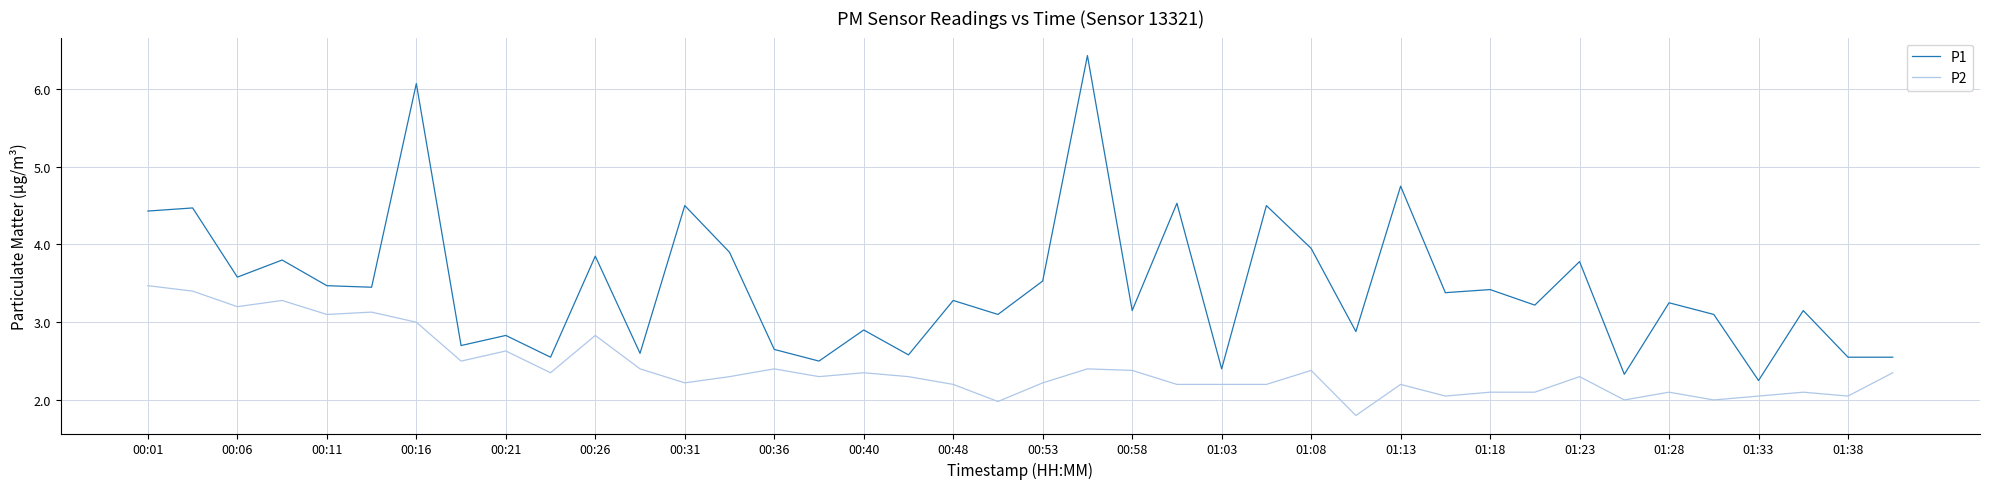

Rank the series by their maximum value, from lowest to highest.

P2, P1